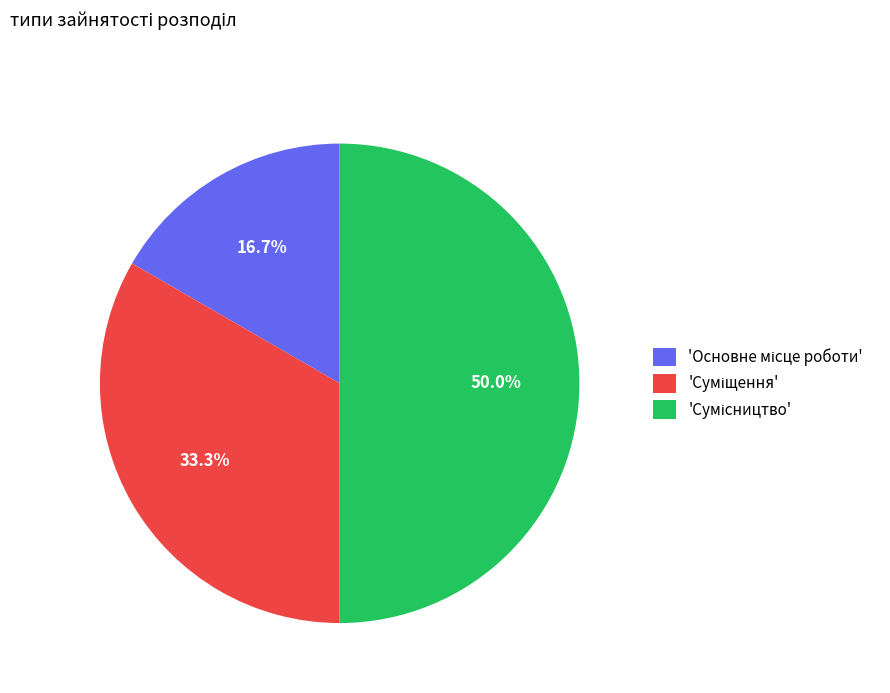

Count the number of slices in the pie.

3